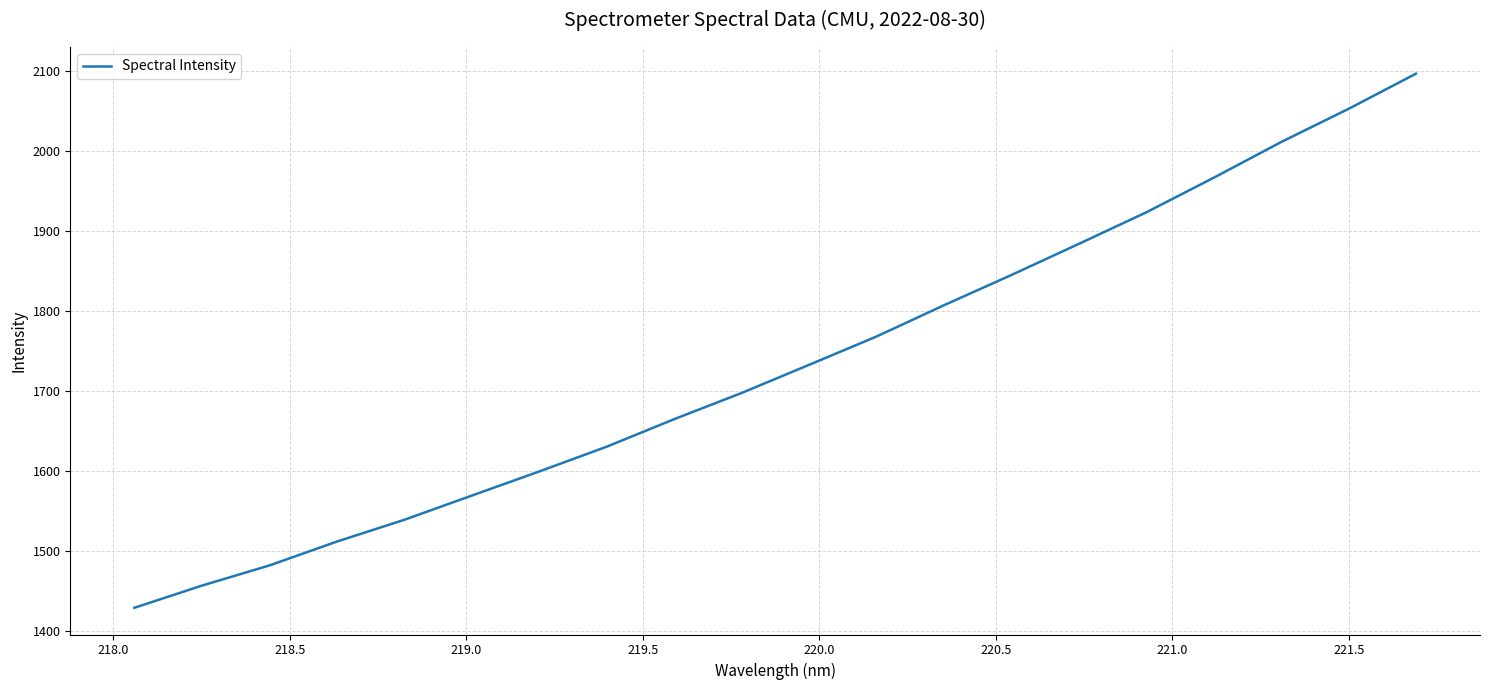

What is the greatest value displayed?

2097.0